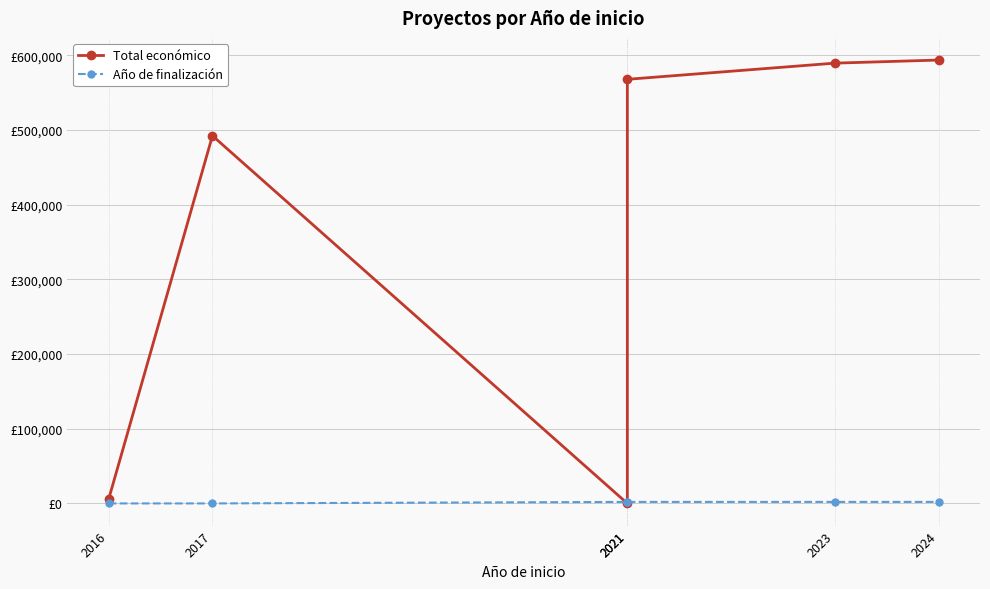

True or false: Total económico and Año de finalización cross at least once.

True